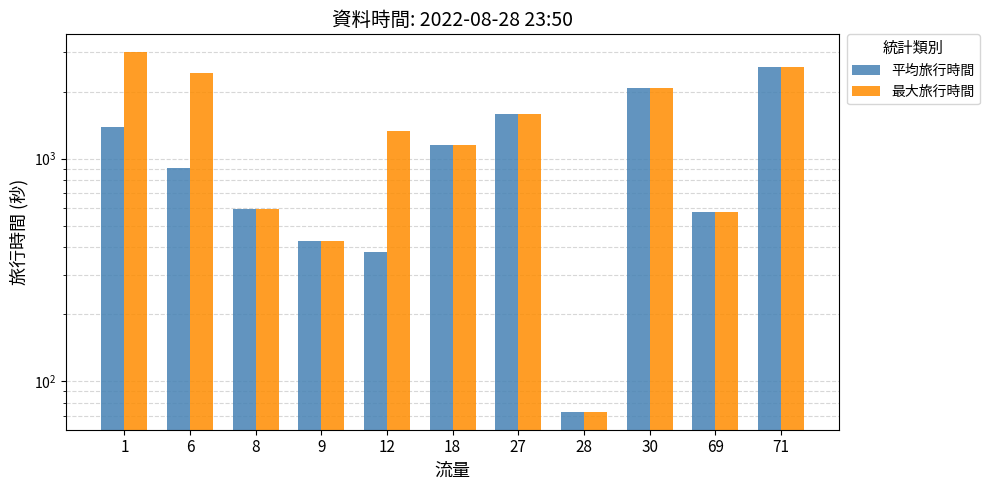

Which series has the widest spread of values?

最大旅行時間